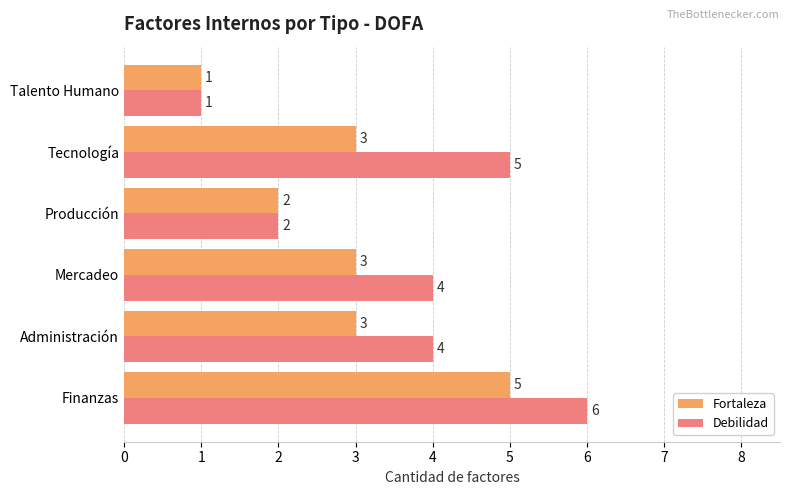

Which series has the largest range (max minus min)?

Debilidad